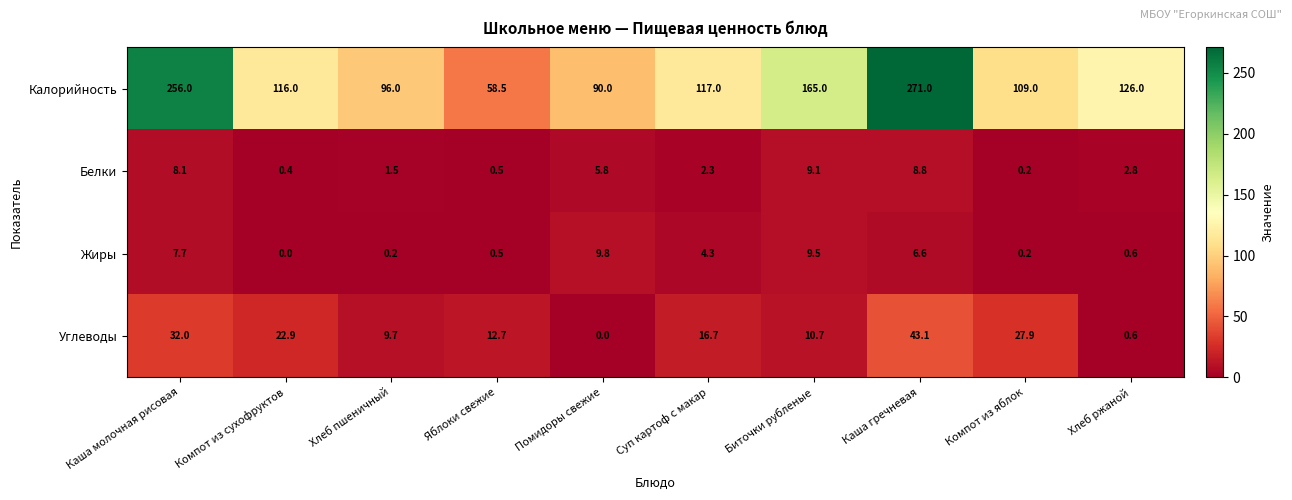

List the labels in order of Углеводы value, largest first.

Каша гречневая, Каша молочная рисовая, Компот из яблок, Компот из сухофруктов, Суп картоф с макар, Яблоки свежие, Биточки рубленые, Хлеб пшеничный, Хлеб ржаной, Помидоры свежие